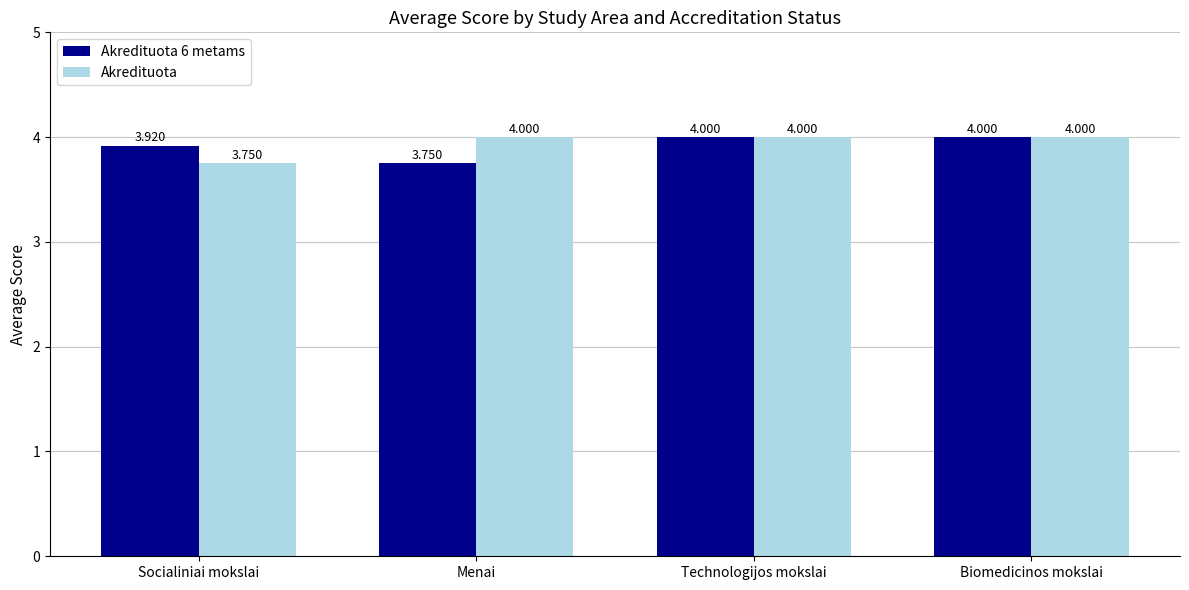

What is the total value across all series at Biomedicinos mokslai?

8.0